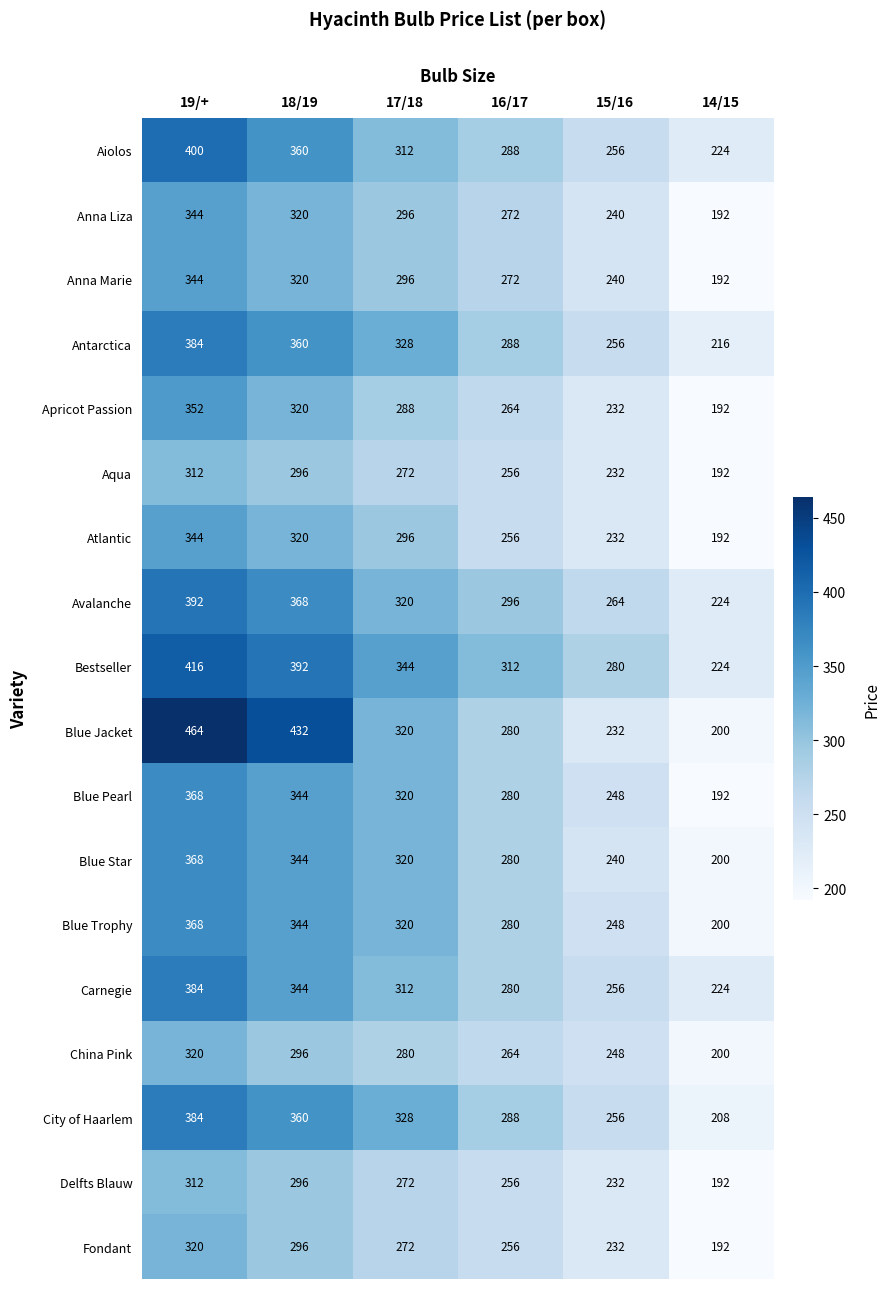

At which category is the sum across all series the highest?

19/+